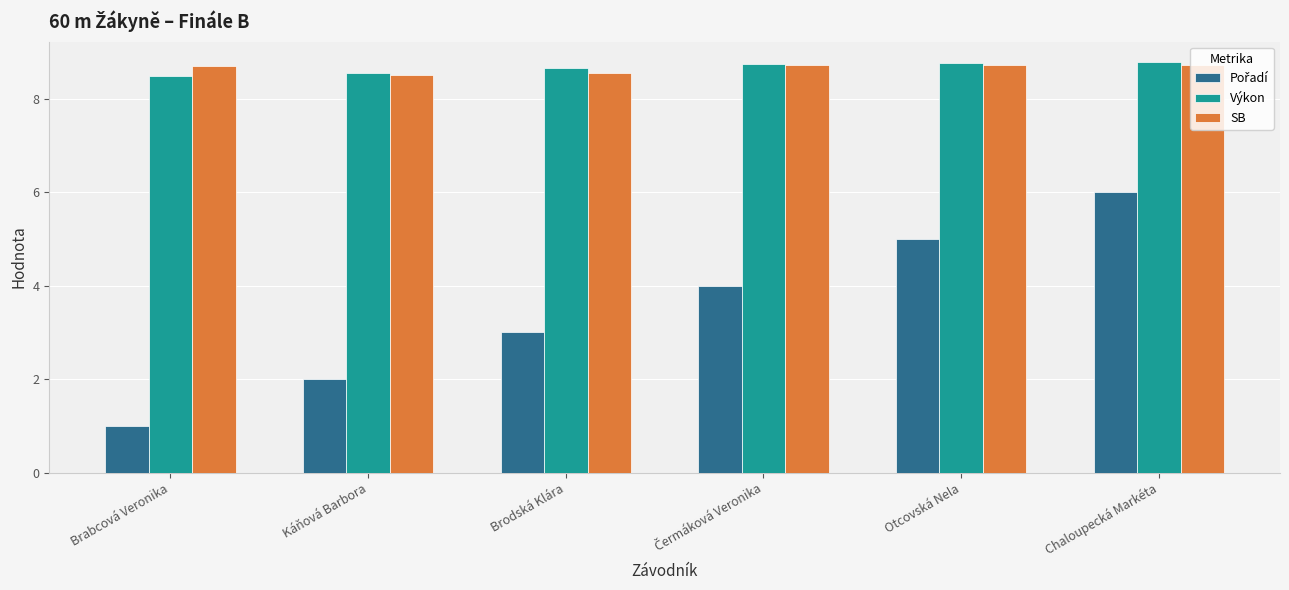

What is the label of the 1st bar from the right?

Chaloupecká Markéta